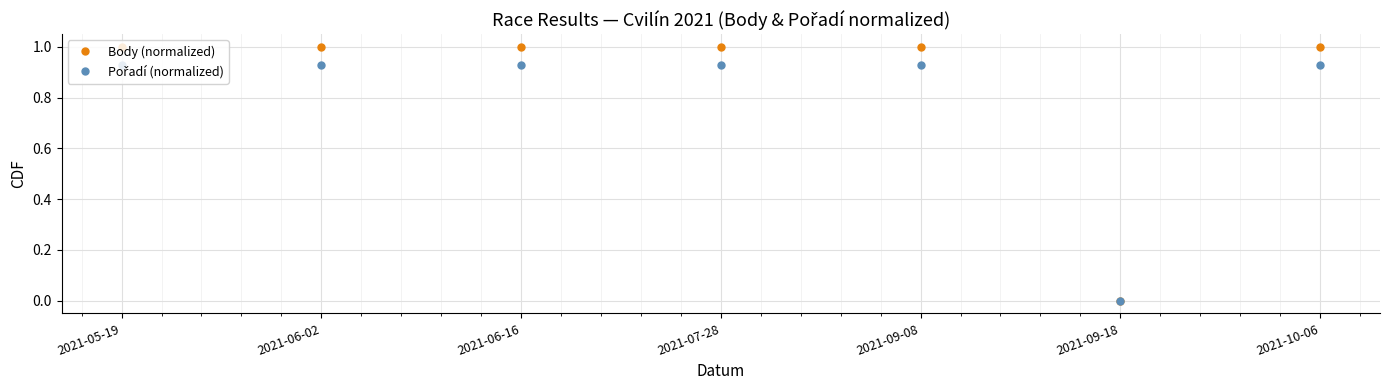

What is the label of the 1st point from the right?

2021-10-06